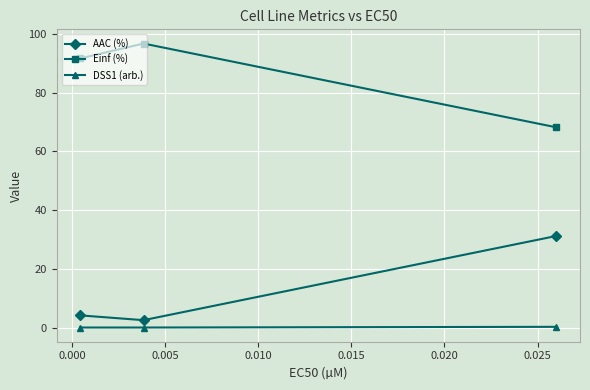

Which series has the largest total across all categories?

Einf (%)